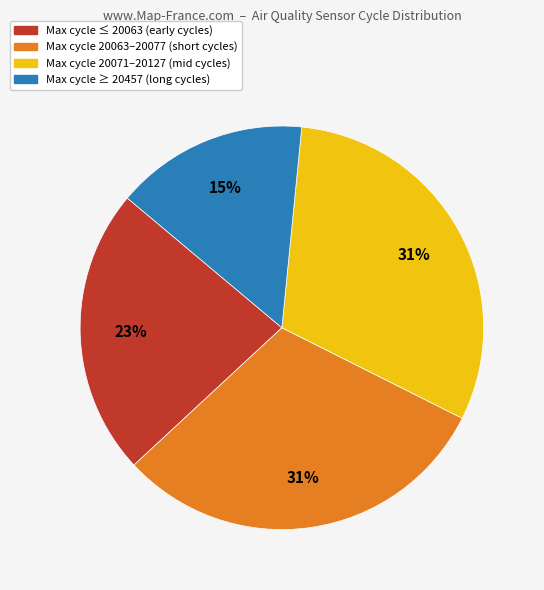

Is there any slice that represents more than half of the pie?

No